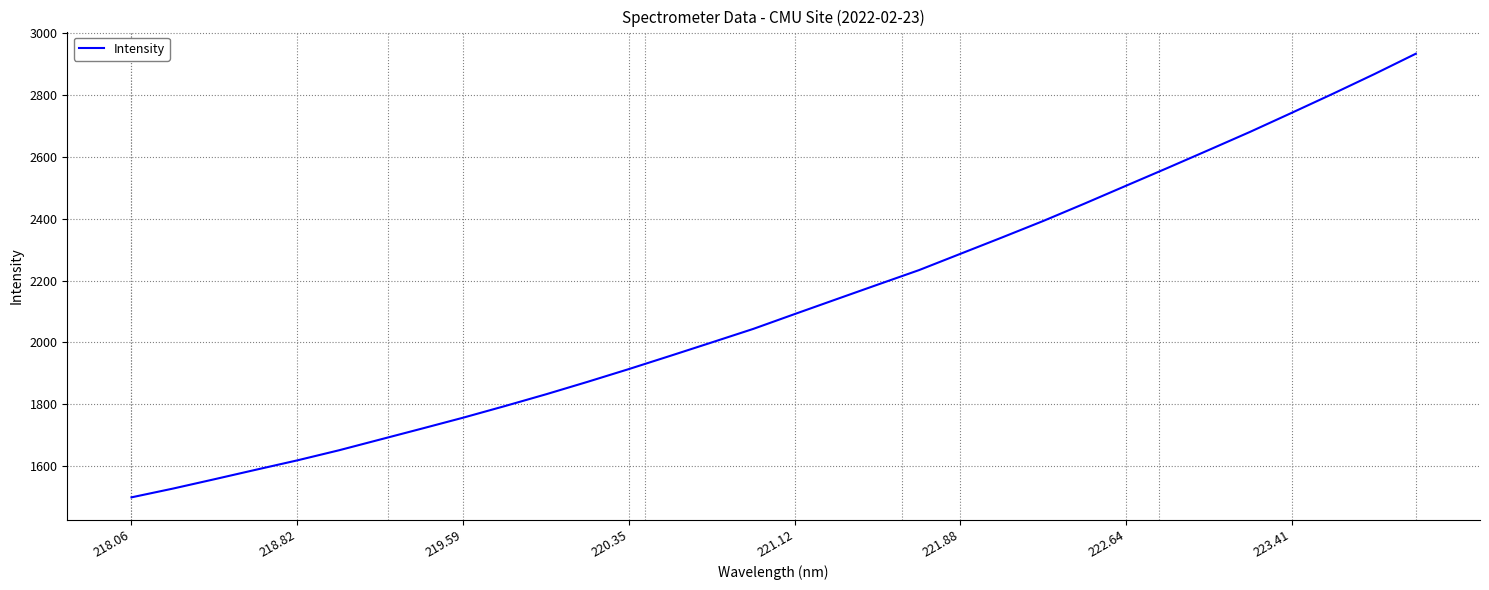

What is the smallest value displayed?

1499.3